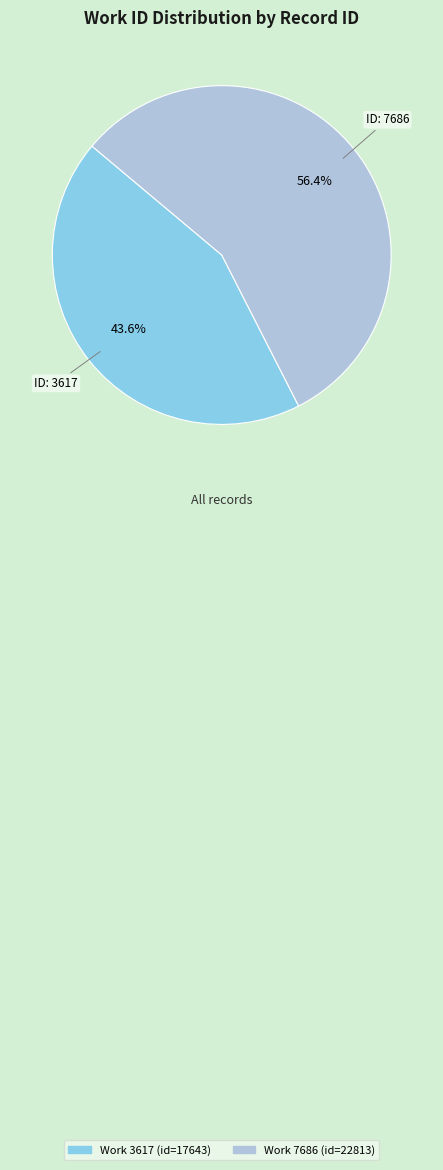

Does any single category account for the majority?

Yes